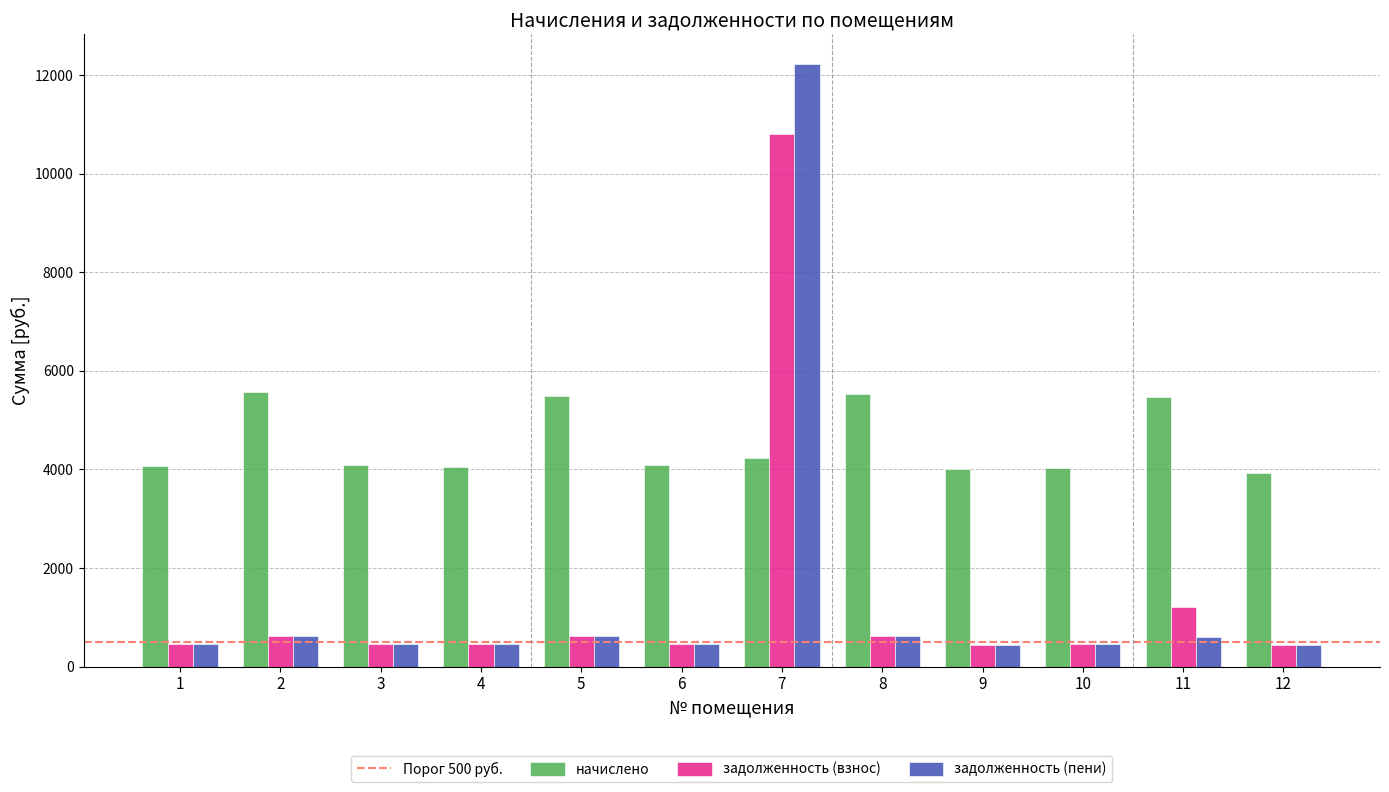

At which category is the sum across all series the highest?

7